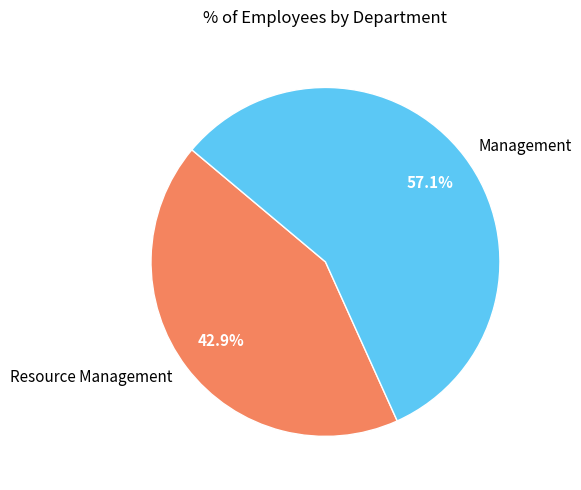

Combined, do Management and Resource Management account for over 50%?

Yes